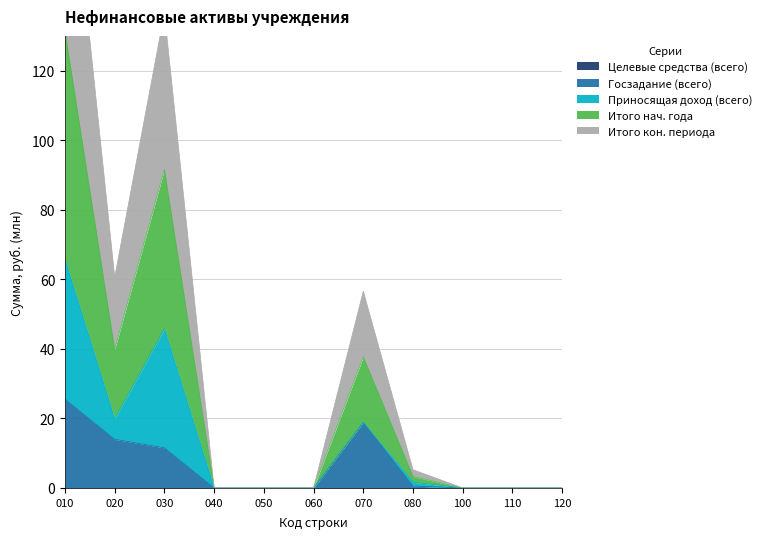

Is it true that Госзадание (всего) equals 20.1 at 030?

False